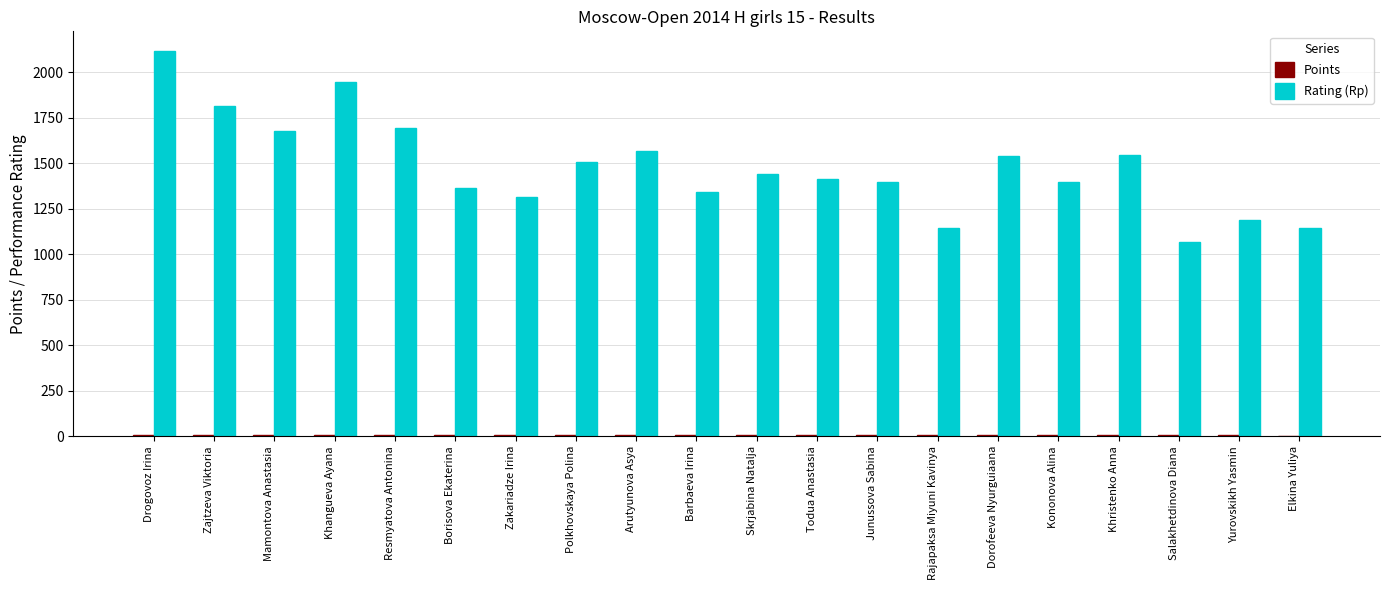

Which series has the largest range (max minus min)?

Rating (Rp)